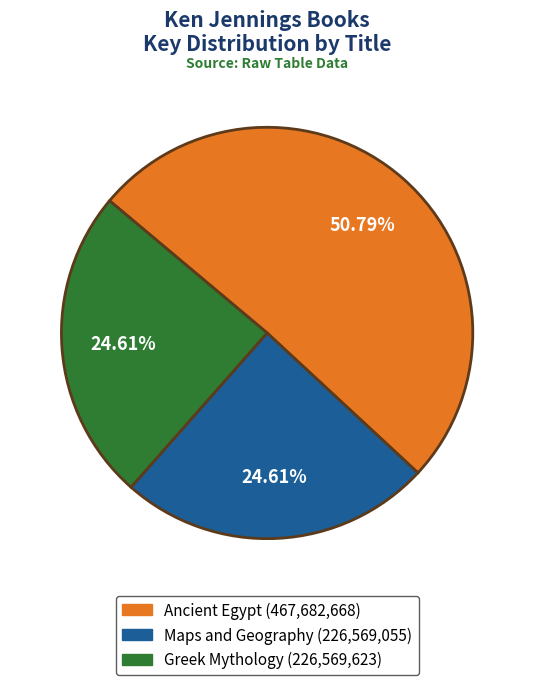

What is the largest slice in the pie chart?

Ancient Egypt